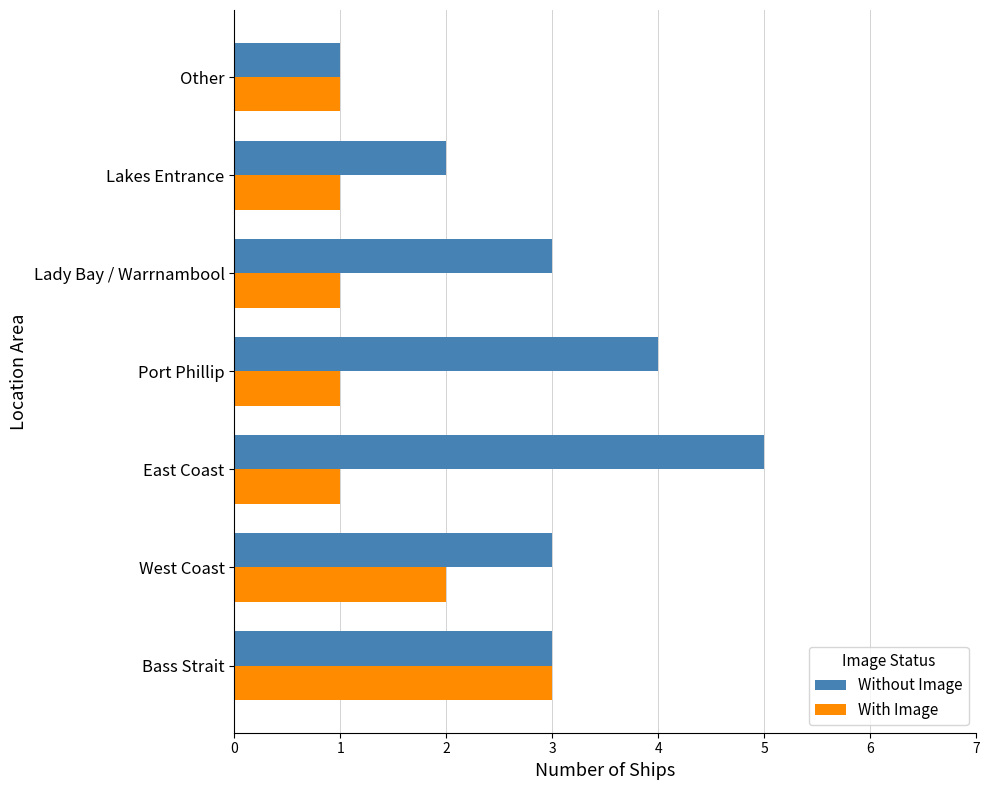

Which series has the largest range (max minus min)?

Without Image